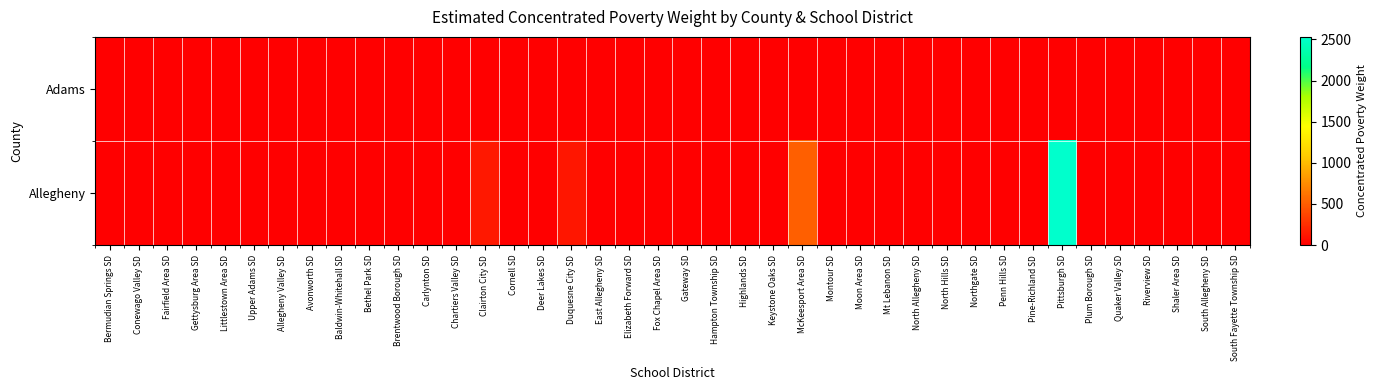

At which category is the sum across all series the highest?

Pittsburgh SD